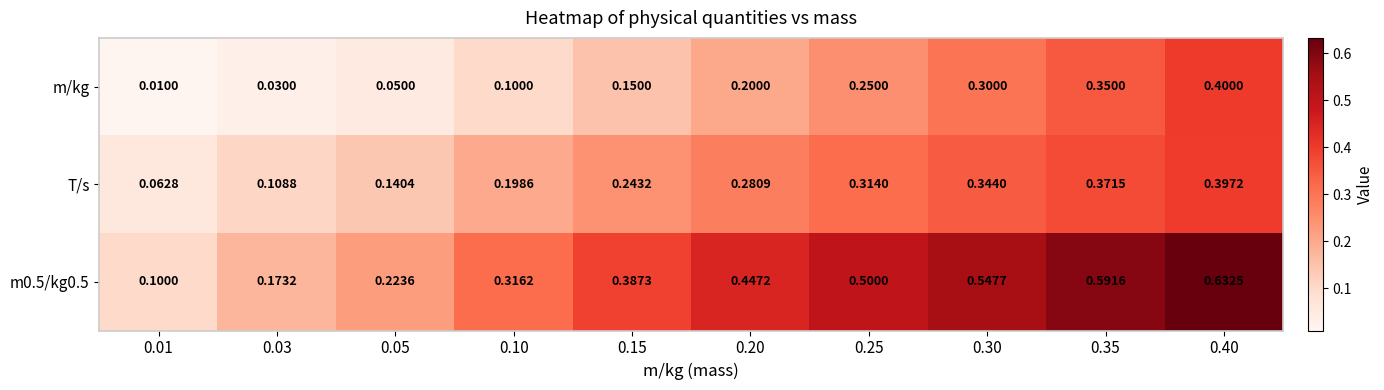

Between 0.20 and 0.40, which series saw the biggest shift?

m/kg